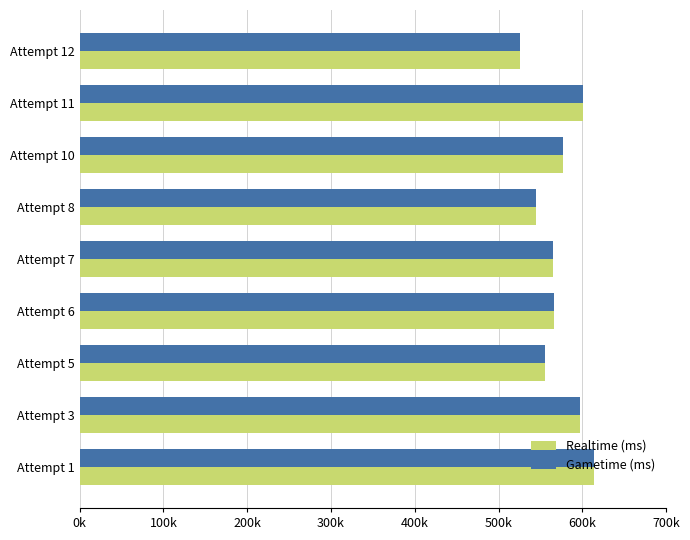

What is the value of the Gametime (ms) bar at the 5th from the left?

565299